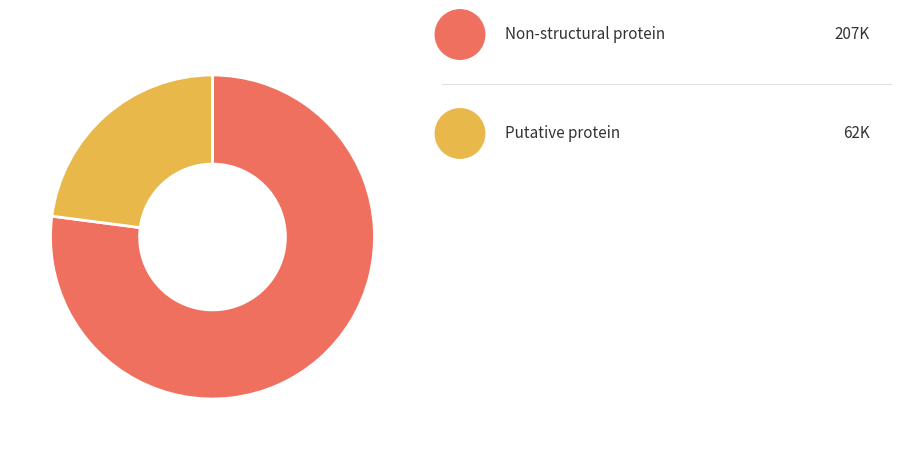

How many slices are in this pie chart?

2